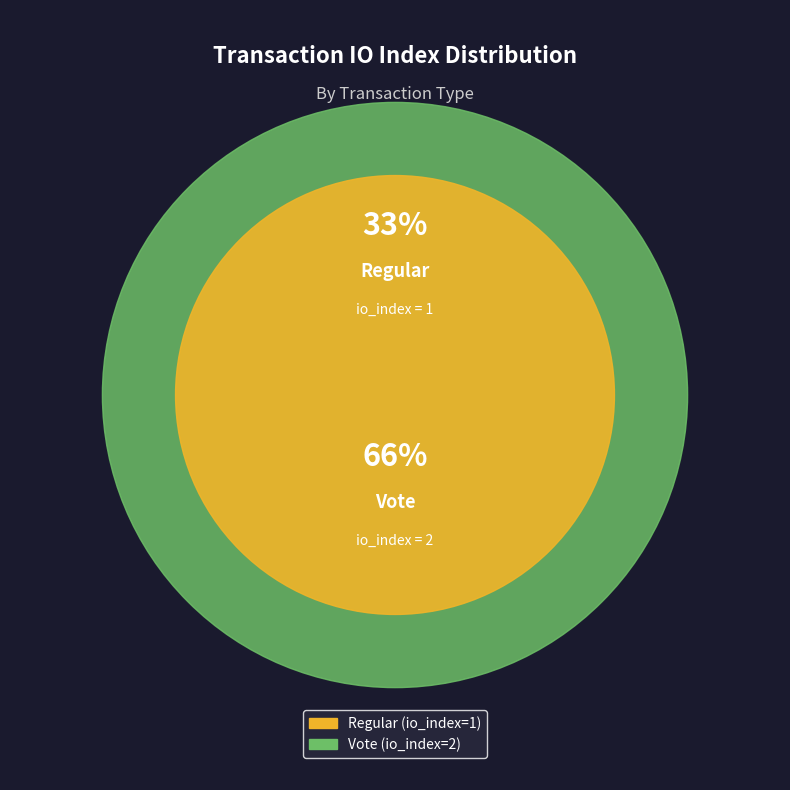

Does any single category account for the majority?

Yes